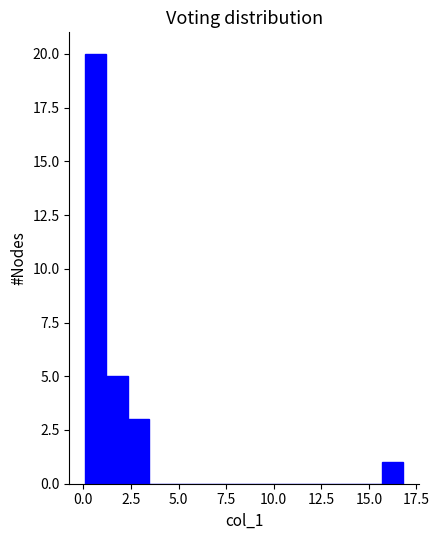

Read against the x-axis, roughly where is the centre of the tallest bar?

0.5